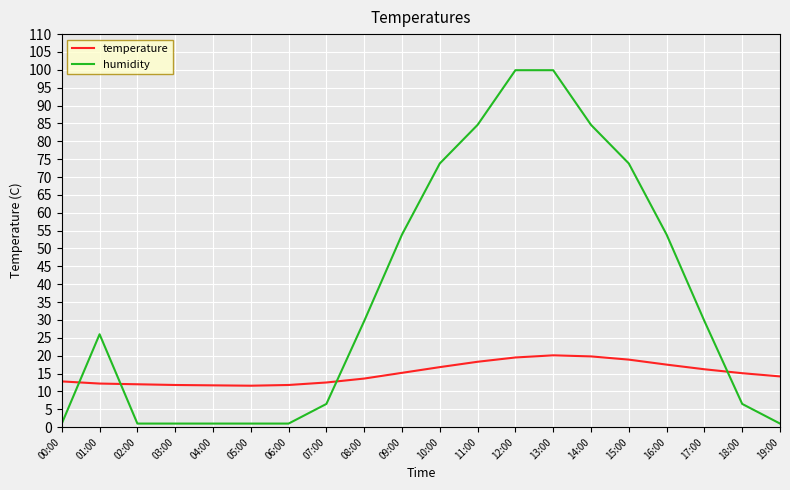

Does the chart have visible grid lines?

Yes